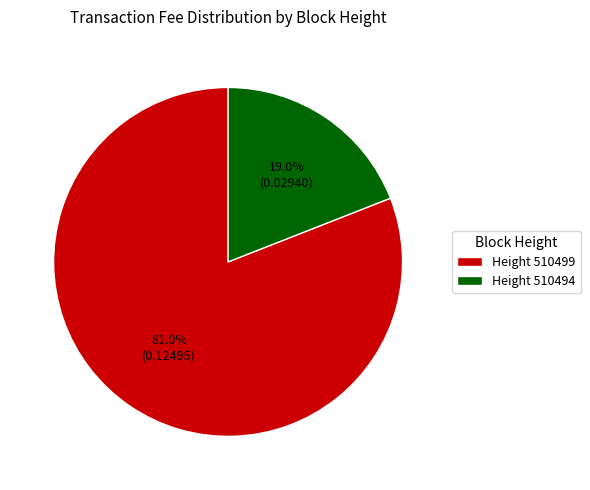

Combined, do Height 510494 and Height 510499 account for over 50%?

Yes